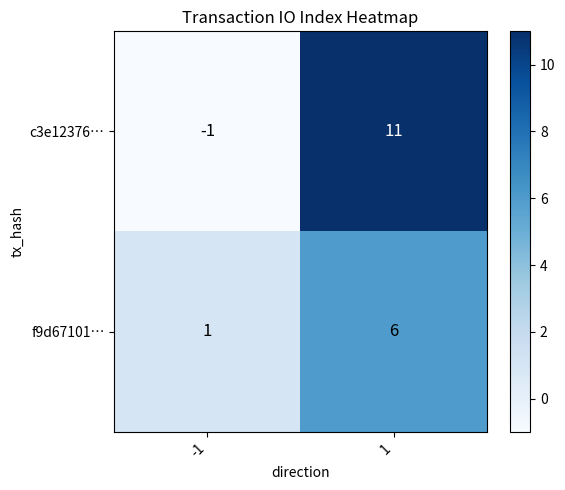

How many data points in f9d67101… are less than 6?

1